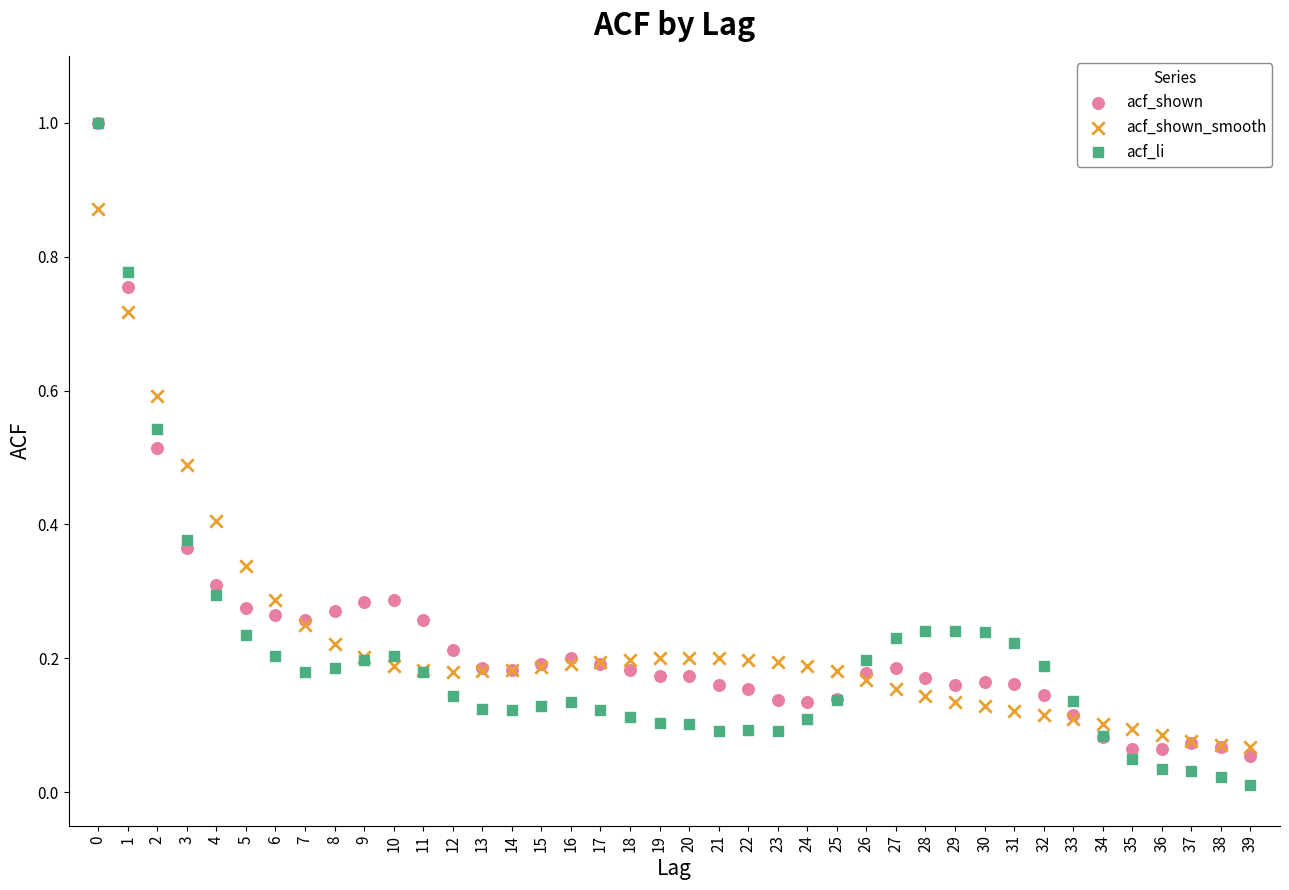

Which series reaches the minimum Y coordinate?

acf_li